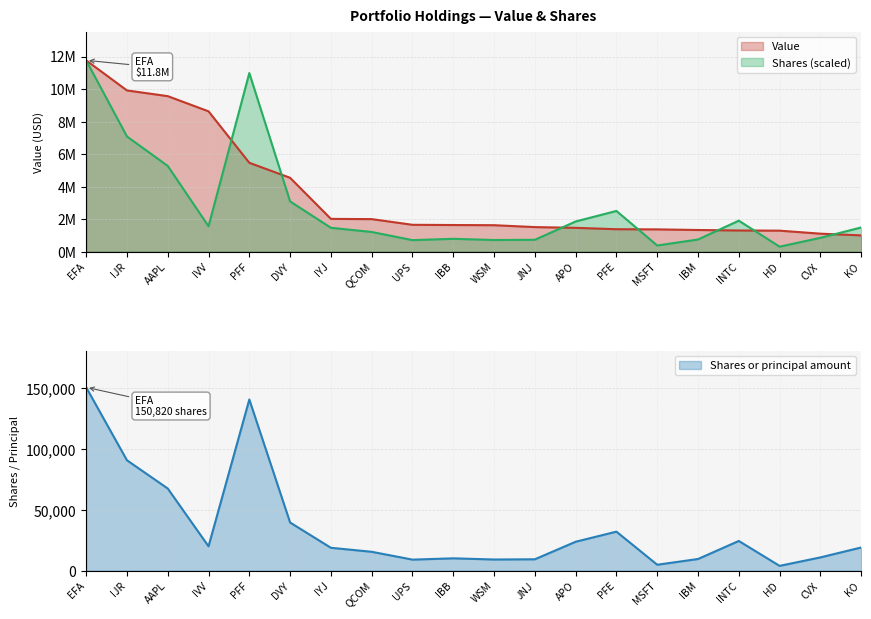

How many data points does each series have?

20